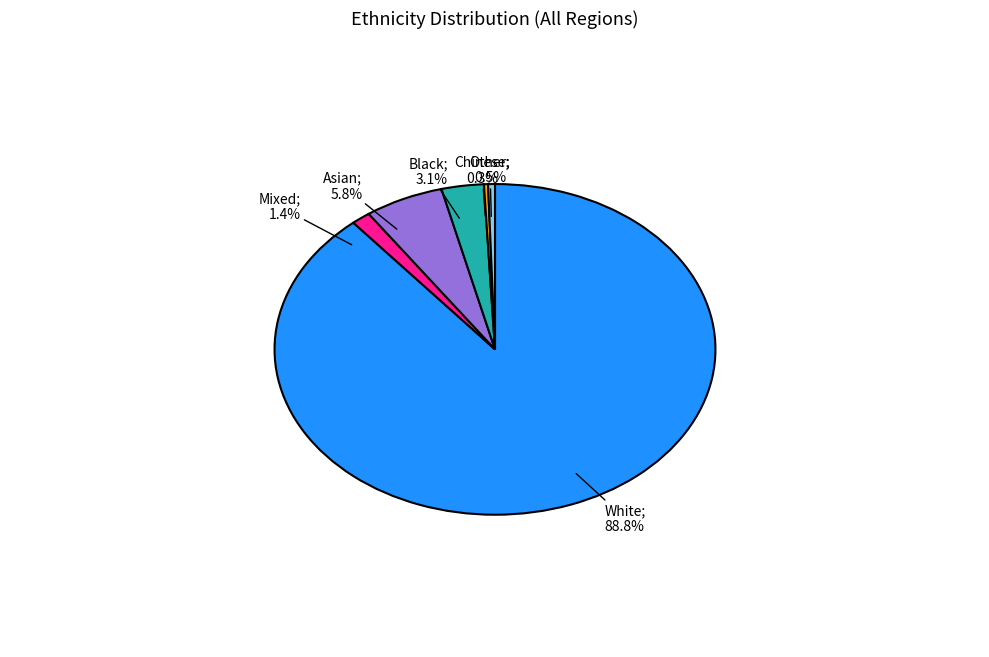

True or false: Black accounts for 3% of the total.

True